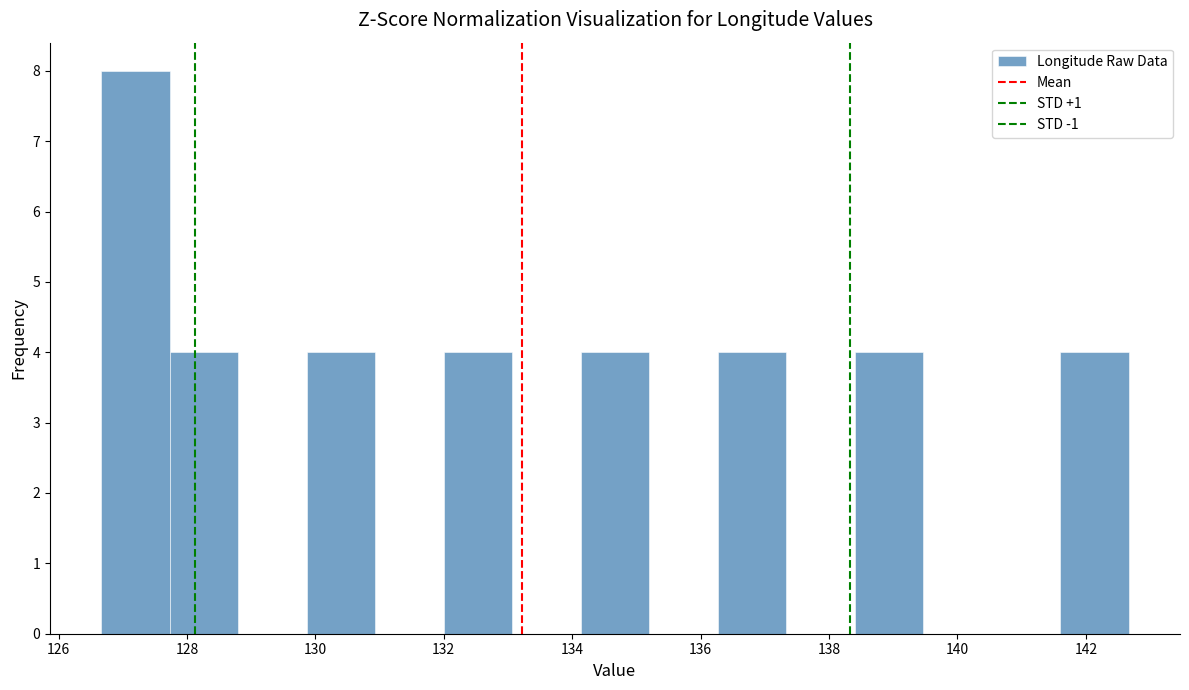

Reading left to right, list every bar in this chart as the range it spans on the x-axis followed by its height. Neither the bar edges nor the heights are printed on the chart, so give them approximately, as read against the axes.

126.6 to 127.8: 8
127.8 to 128.8: 4
128.8 to 129.8: 0
129.8 to 131.0: 4
131.0 to 132.0: 0
132.0 to 133.0: 4
133.0 to 134.2: 0
134.2 to 135.2: 4
135.2 to 136.2: 0
136.2 to 137.4: 4
137.4 to 138.4: 0
138.4 to 139.4: 4
139.4 to 140.6: 0
140.6 to 141.6: 0
141.6 to 142.6: 4